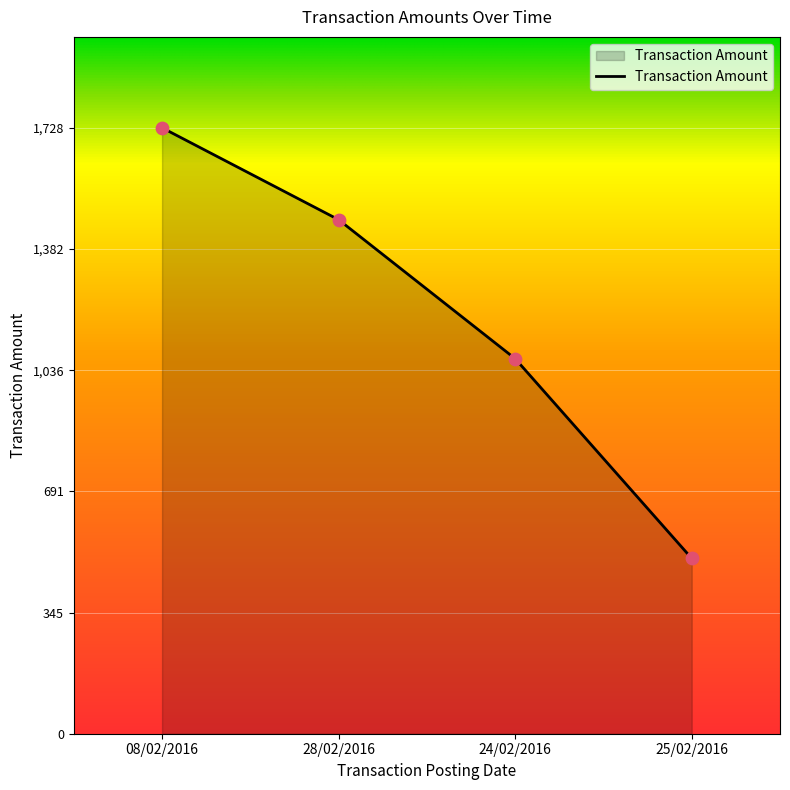

Which has a higher value, 25/02/2016 or 08/02/2016?

08/02/2016